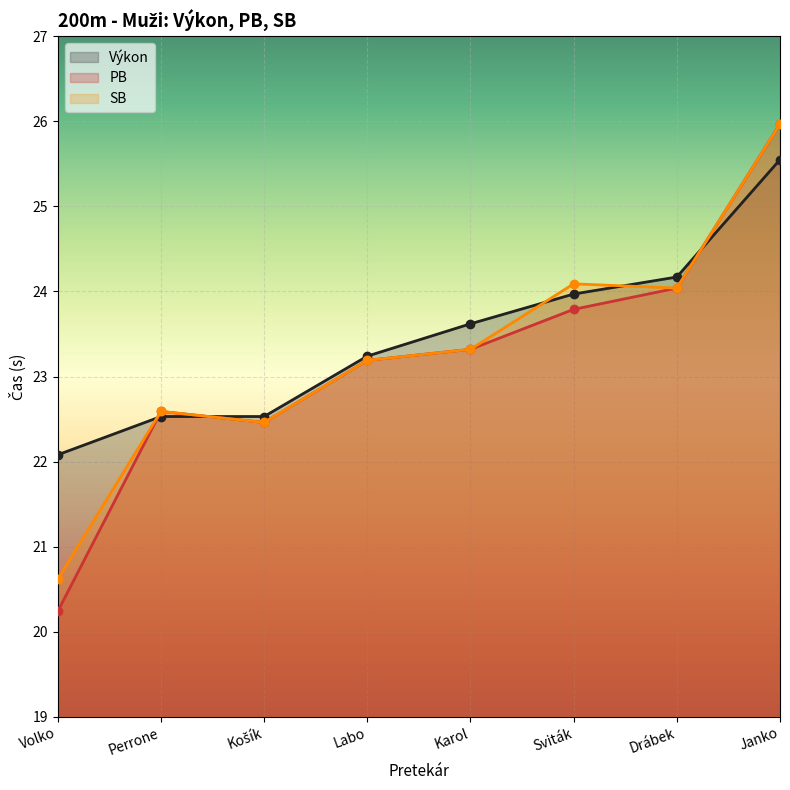

Reading right to left, what are all the values shown in this chart?

Výkon: Janko=25.6	Drábek=24.2	Sviták=24.0	Karol=23.6	Labo=23.2	Košík=22.5	Perrone=22.5	Volko=22.1
PB: Janko=26.0	Drábek=24.0	Sviták=23.8	Karol=23.3	Labo=23.2	Košík=22.5	Perrone=22.6	Volko=20.2
SB: Janko=26.0	Drábek=24.0	Sviták=24.1	Karol=23.3	Labo=23.2	Košík=22.5	Perrone=22.6	Volko=20.6